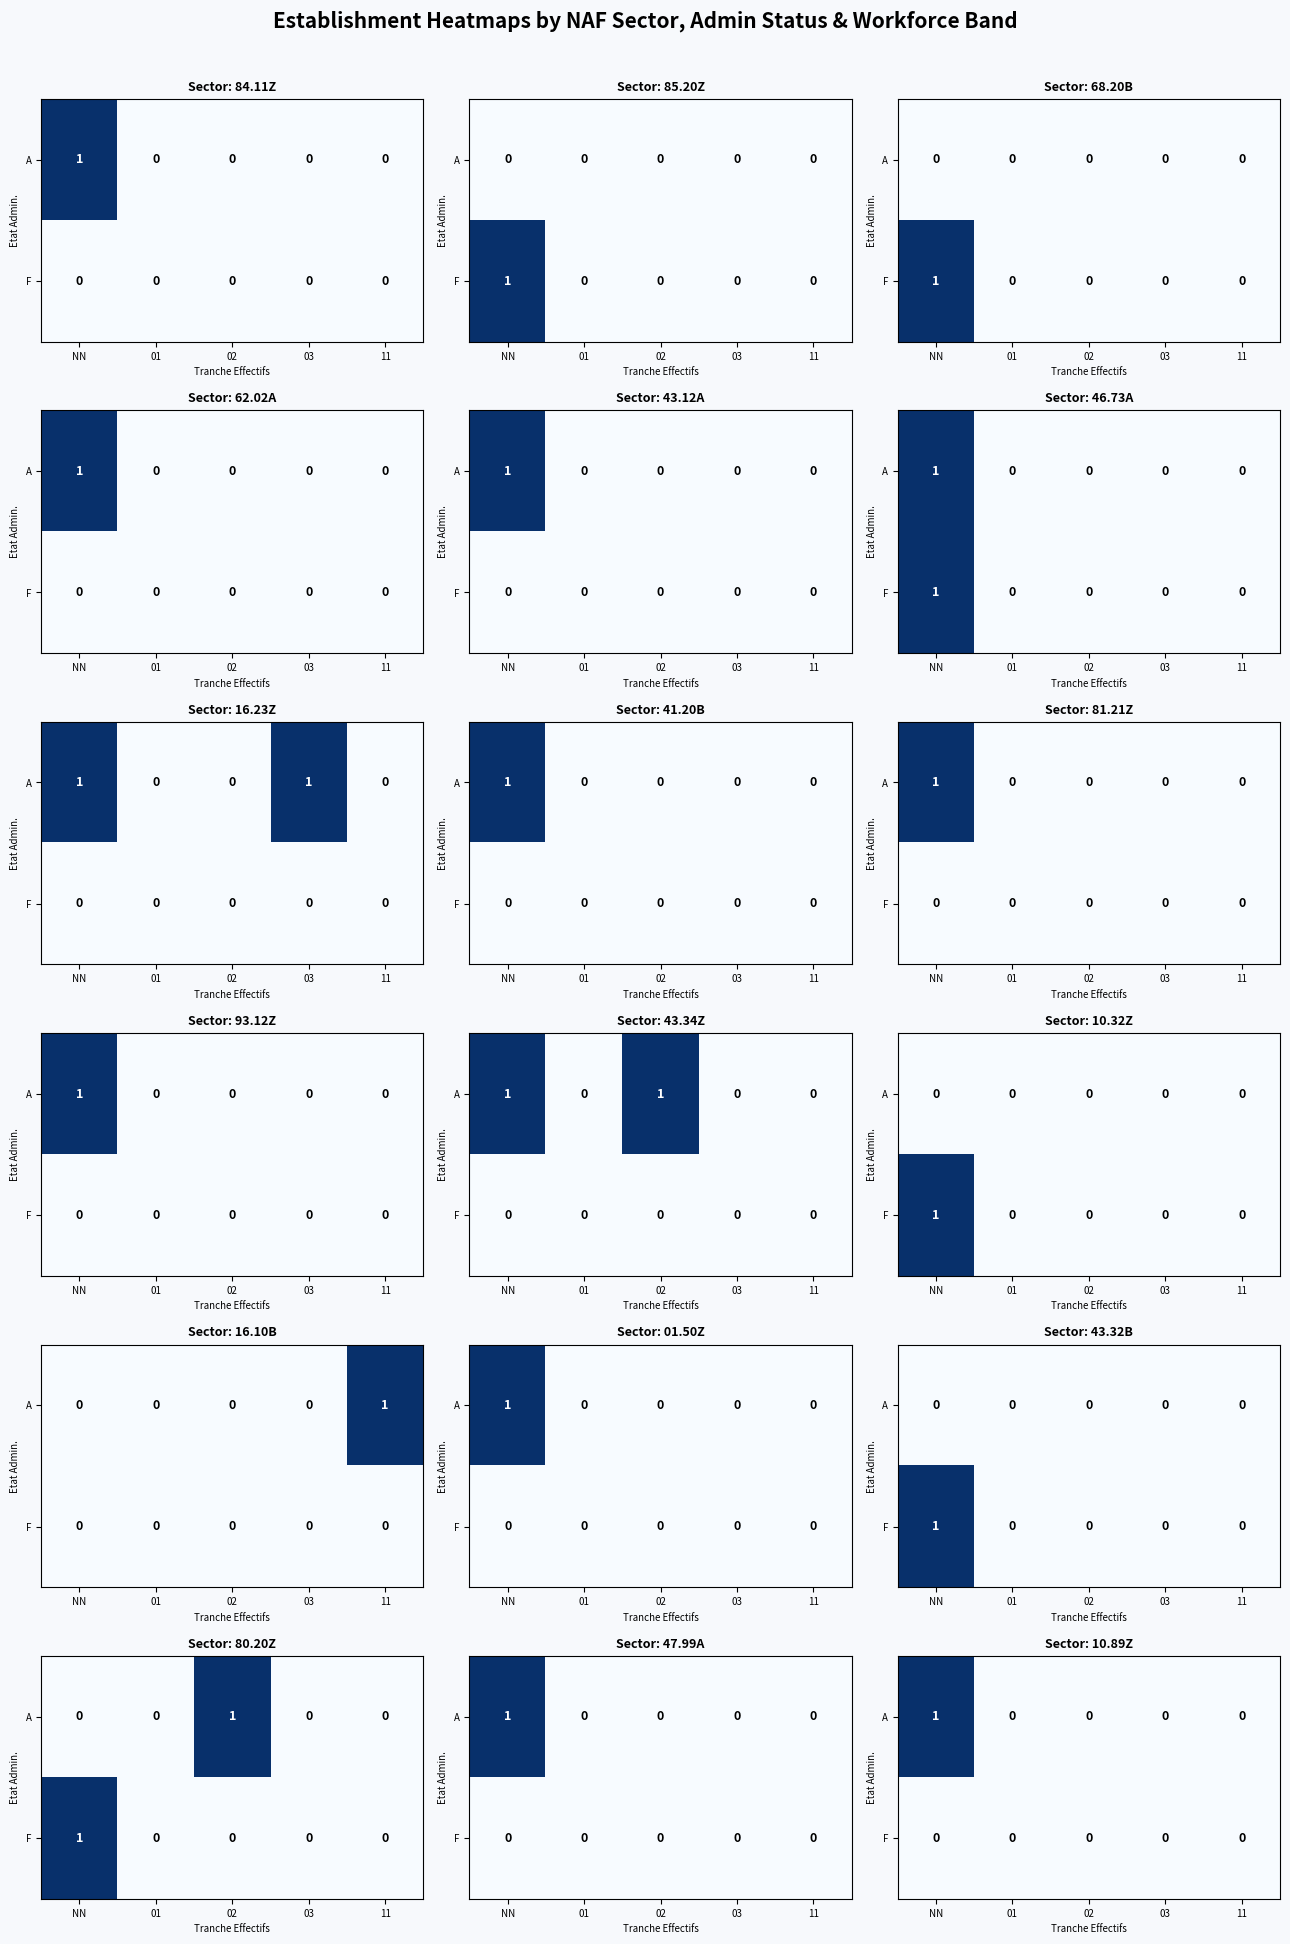

Is the value of F at 02 greater than the value of A at 01?

No